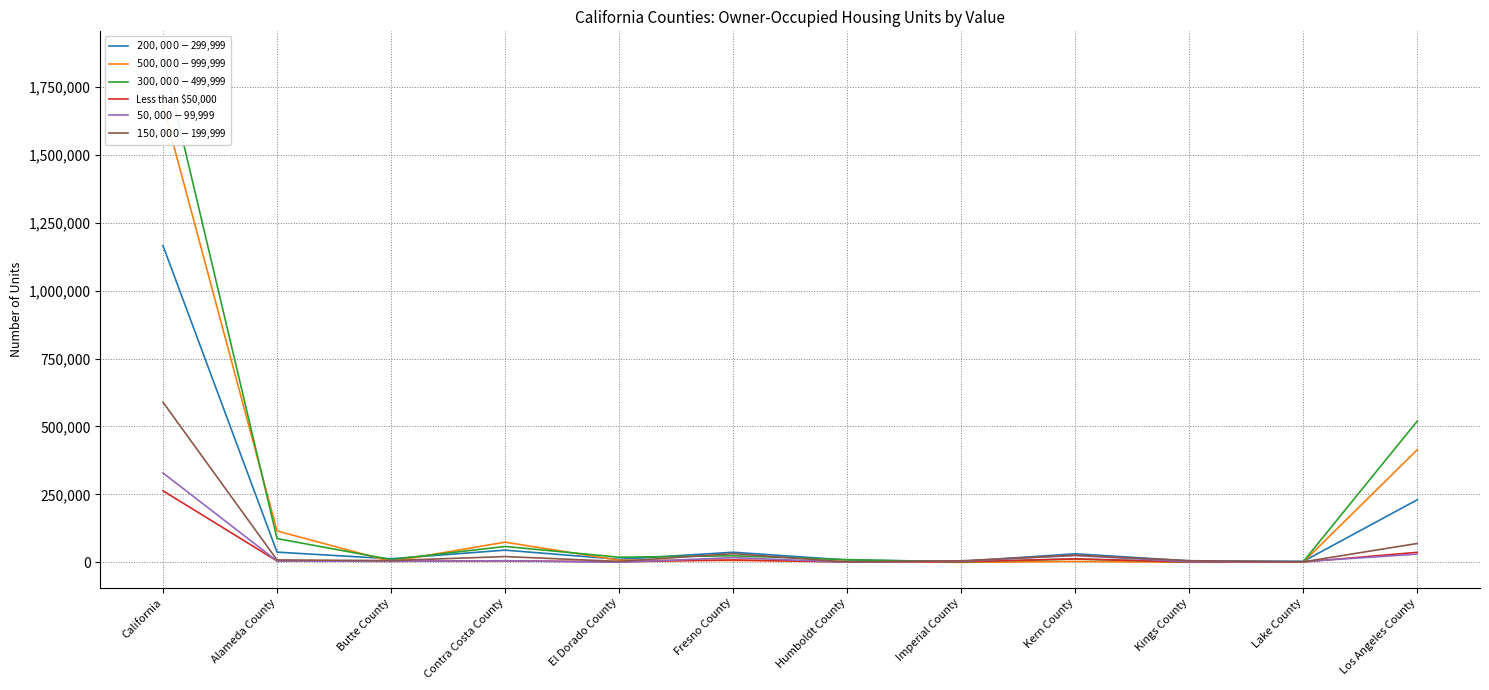

True or false: $50,000-$99,999 has a value of 2852 at Butte County.

False